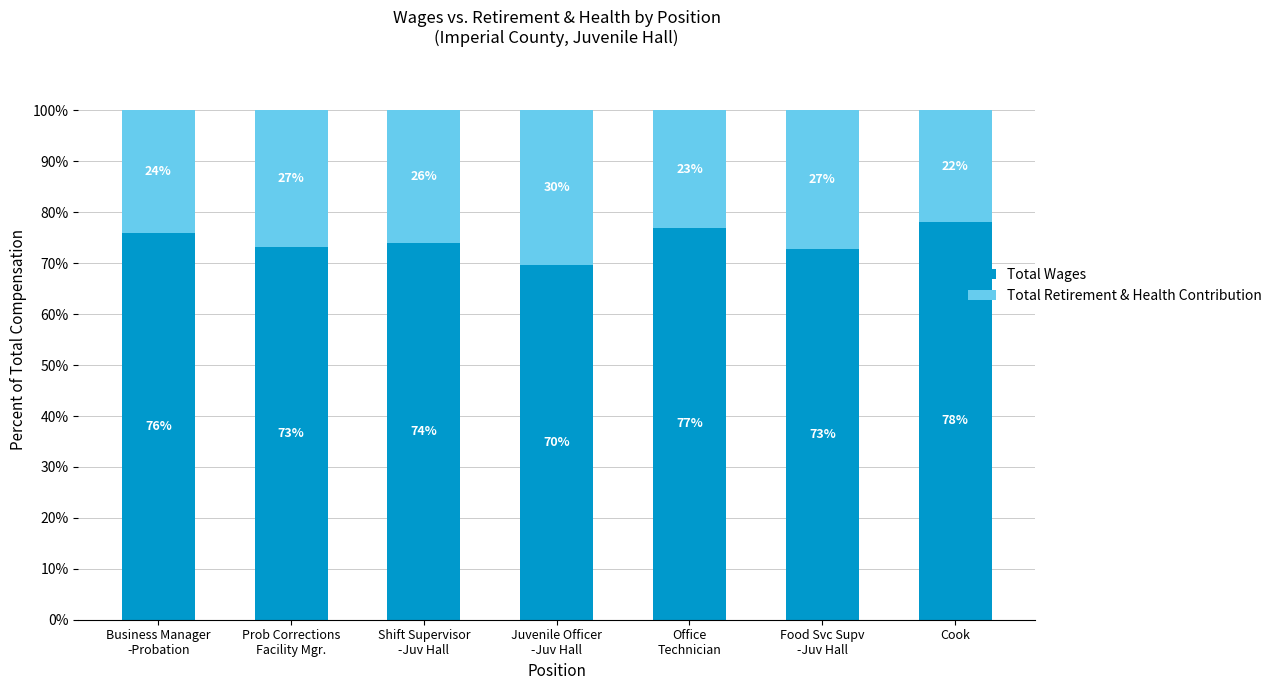

At which label does Total Wages reach its peak?

Cook